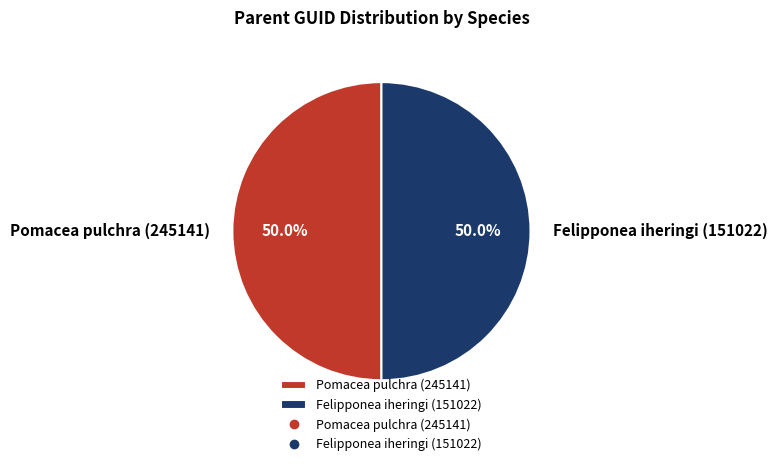

Is the sum of Felipponea iheringi (151022) and Pomacea pulchra (245141) greater than half?

Yes